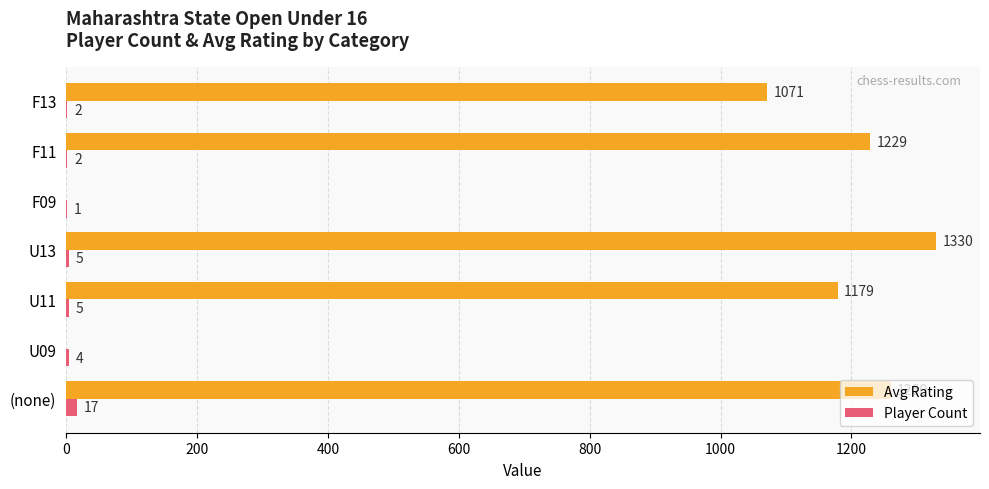

Which category has the highest value in the Player Count series?

(none)